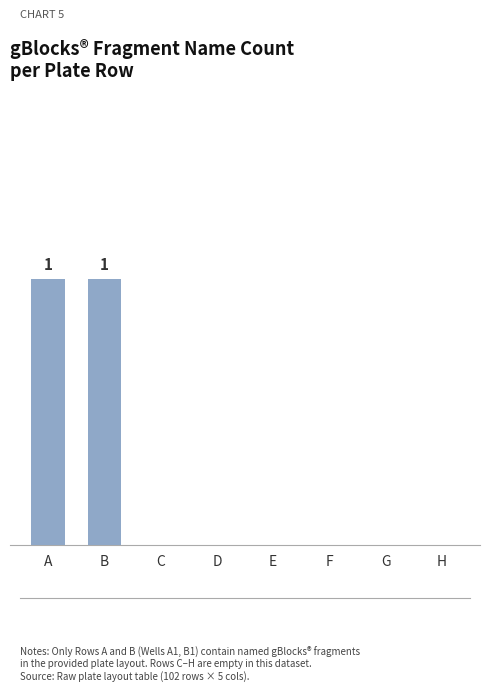

Are the bars horizontal?

No